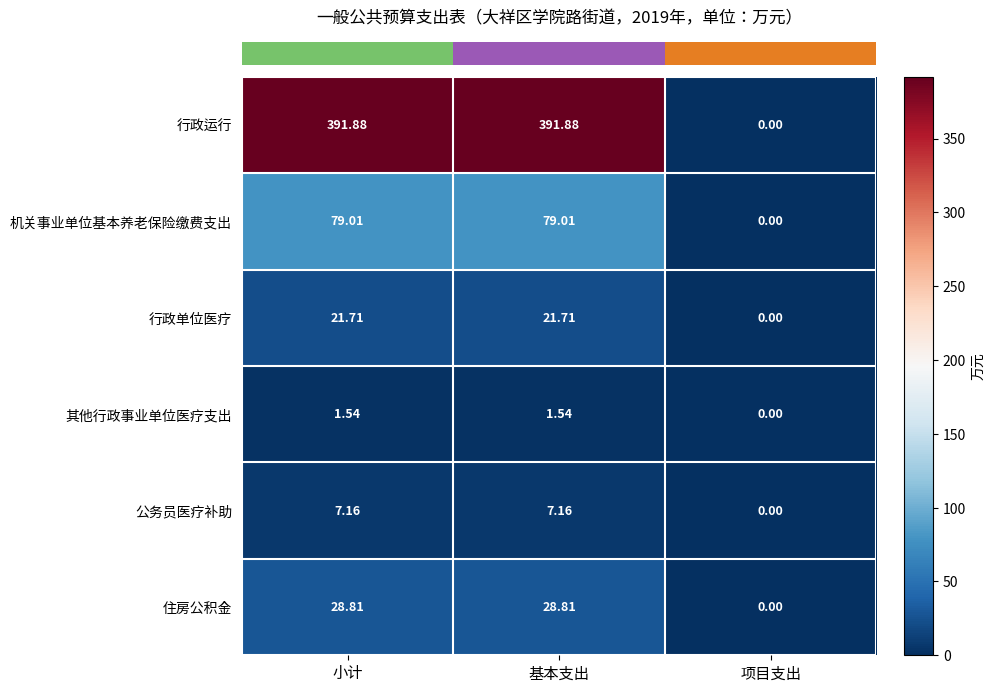

At which category does the chart reach its minimum across all series?

项目支出